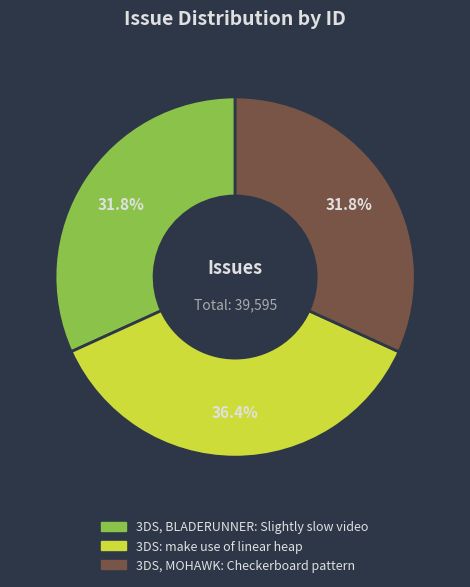

The 3DS, MOHAWK: Checkerboard pattern slice represents 26% of the pie. True or false?

False